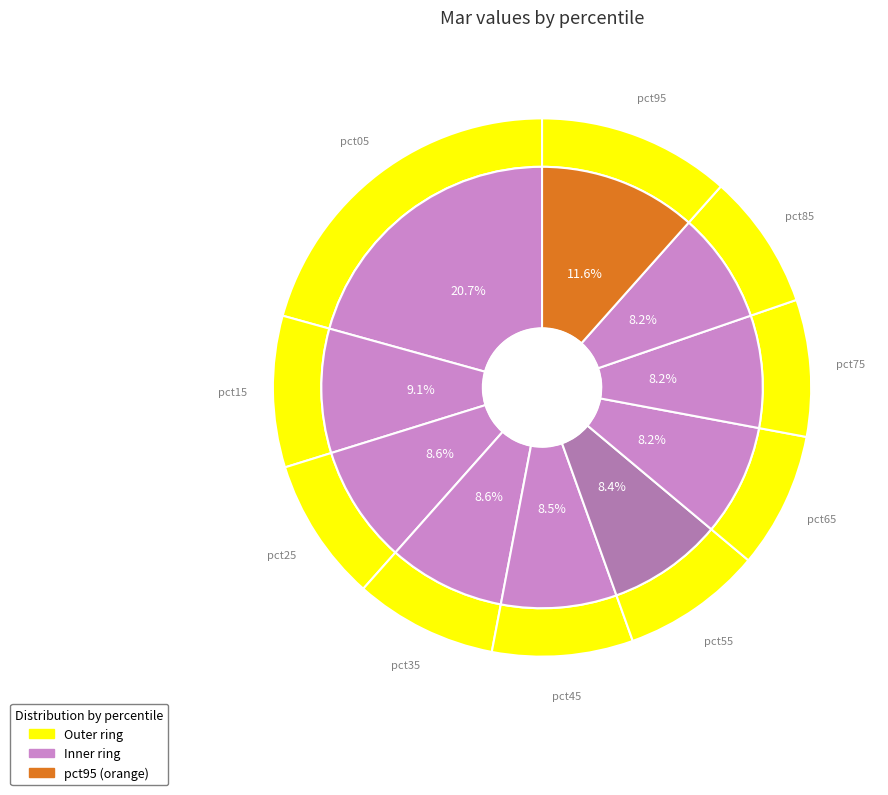

Count the number of slices in the pie.

10